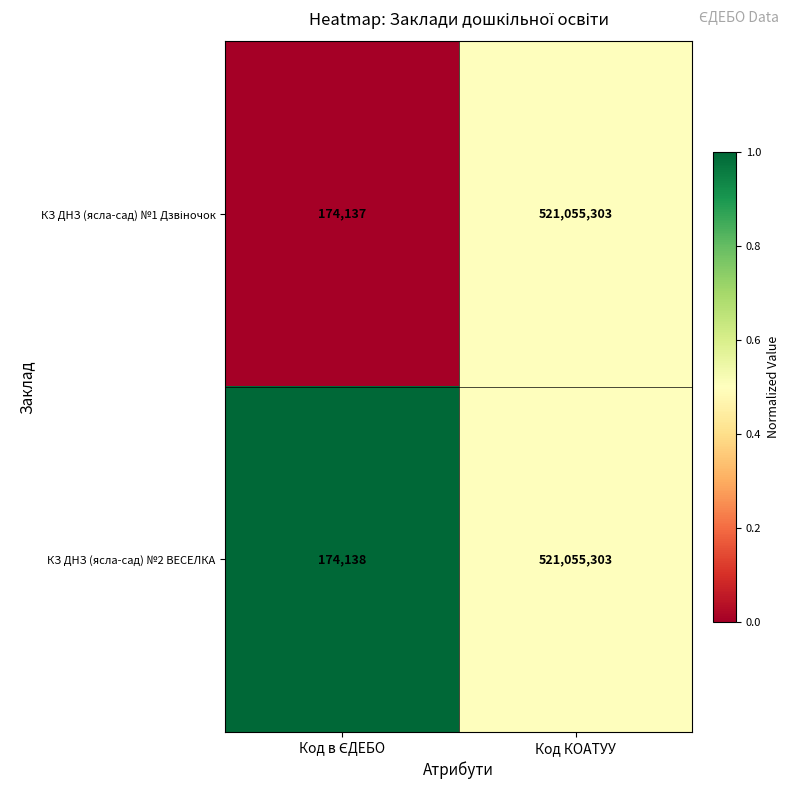

The value of КЗ ДНЗ (ясла-сад) №2 ВЕСЕЛКА at Код КОАТУУ is 521055303. True or false?

True